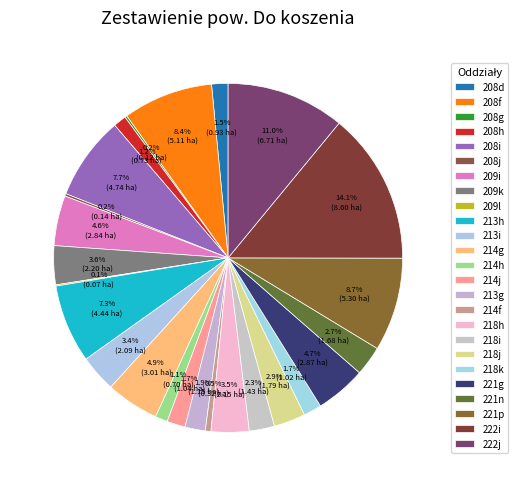

Does 221n represent more than half of the total?

No